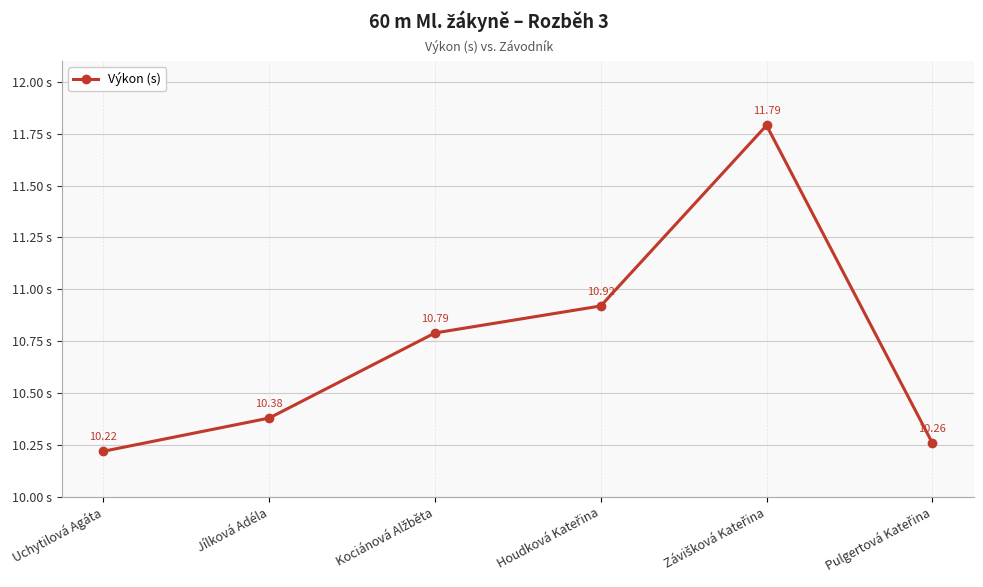

Which has a higher value, Jílková Adéla or Uchytilová Agáta?

Jílková Adéla